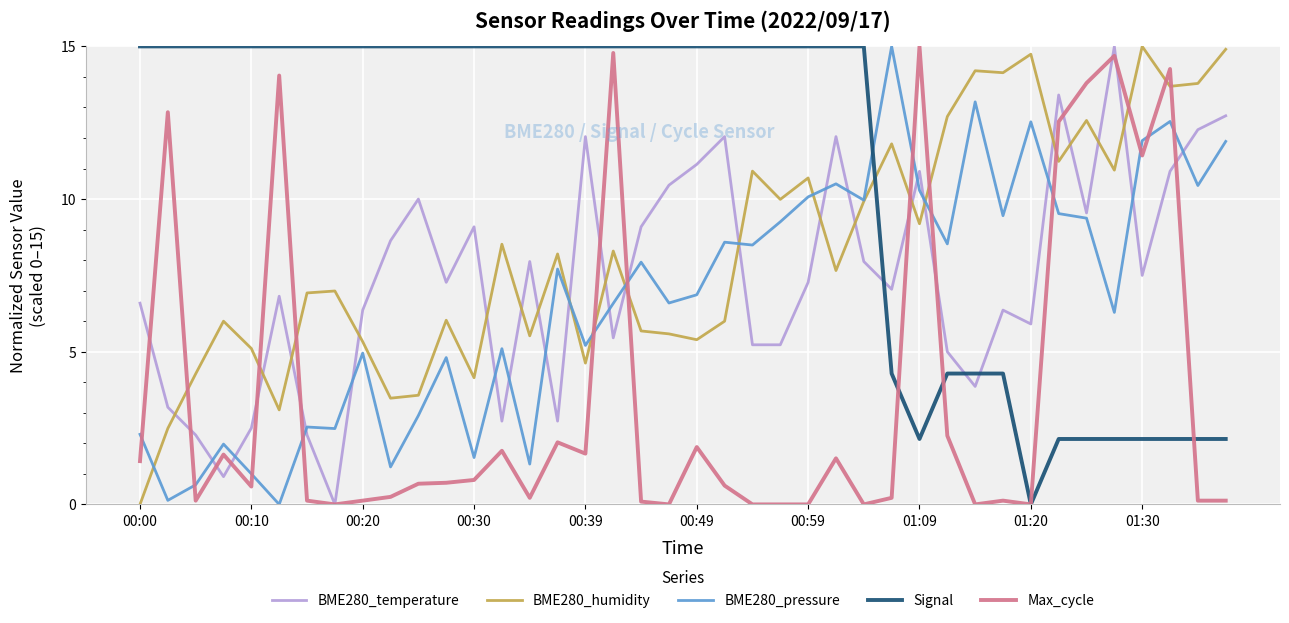

How many intersections are there between BME280_pressure and Max_cycle?

12